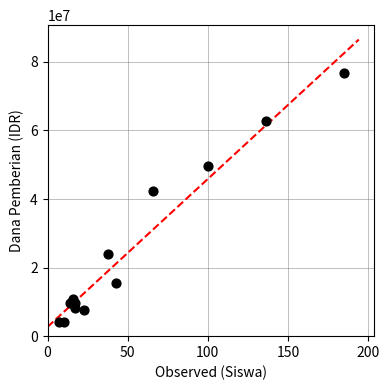

What Y value in the scatter plot is closest to 40500000?

42375000